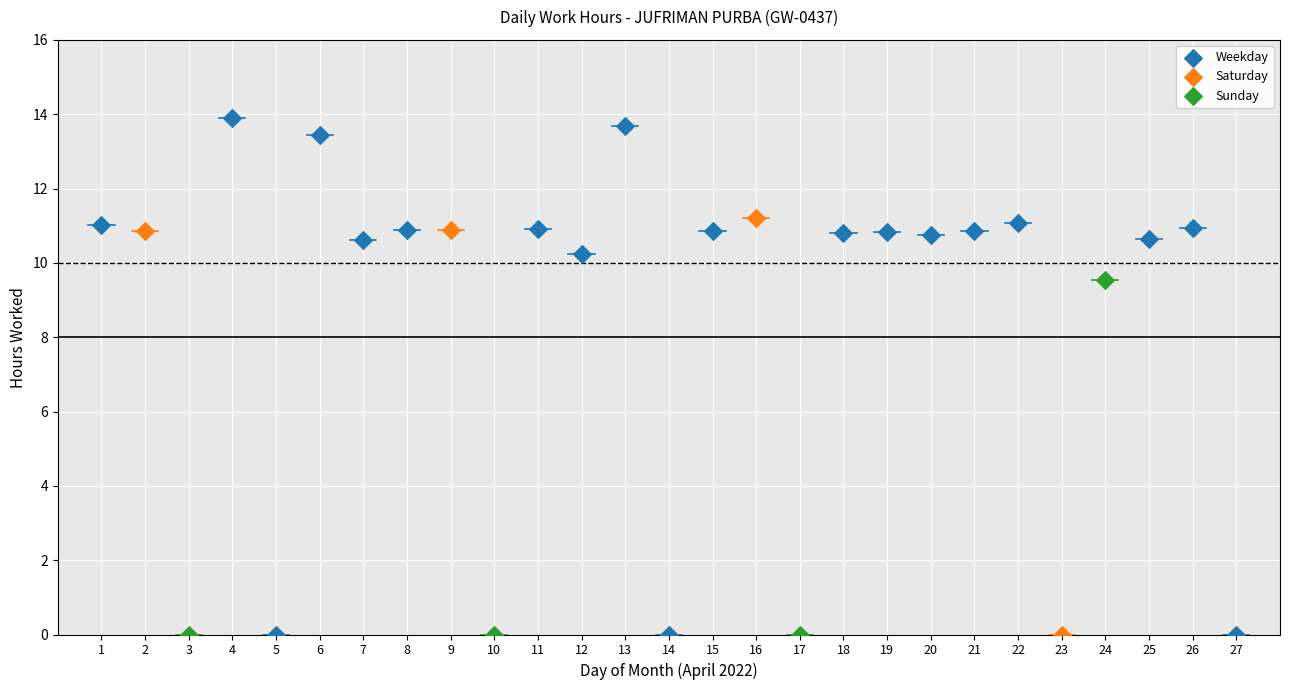

Which series has the largest Y range (max minus min)?

Weekday